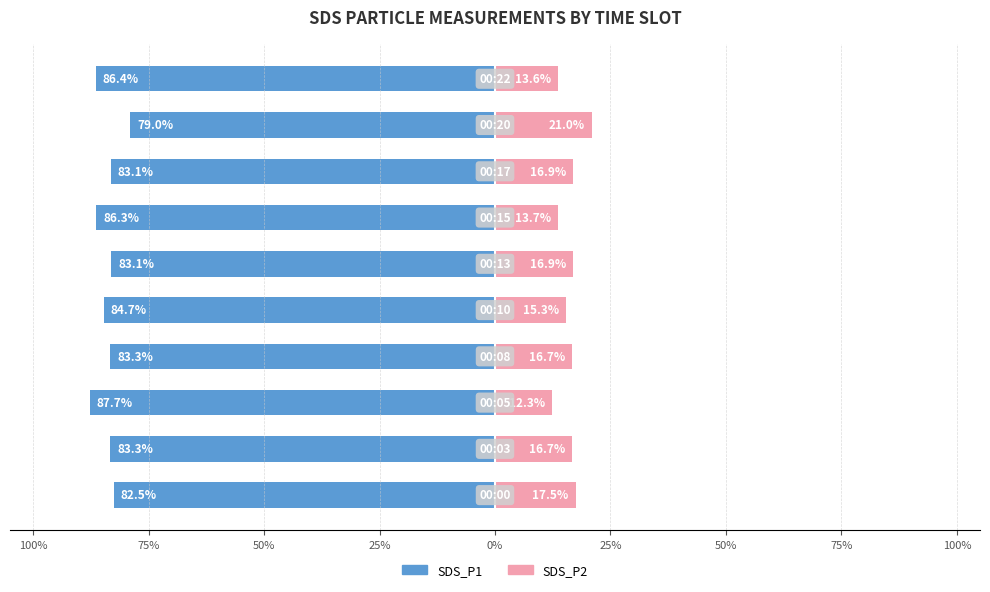

Reading right to left, list all the values displayed in this chart.

SDS_P1: -86.4	-79.0	-83.1	-86.3	-83.1	-84.7	-83.3	-87.7	-83.3	-82.5
SDS_P2: 13.6	21.0	16.9	13.7	16.9	15.3	16.7	12.3	16.7	17.5